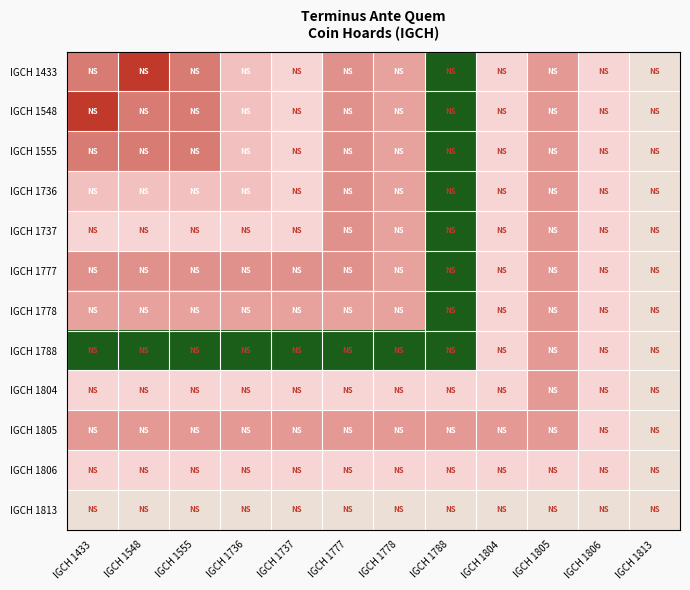

What is the minimum value shown in the chart?

-160